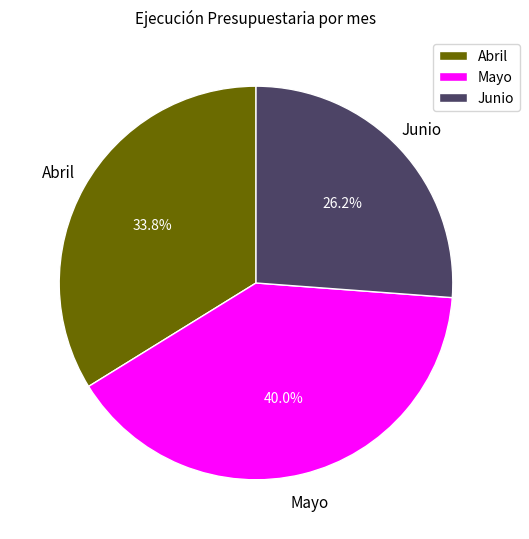

Is the sum of Junio and Abril greater than half?

Yes